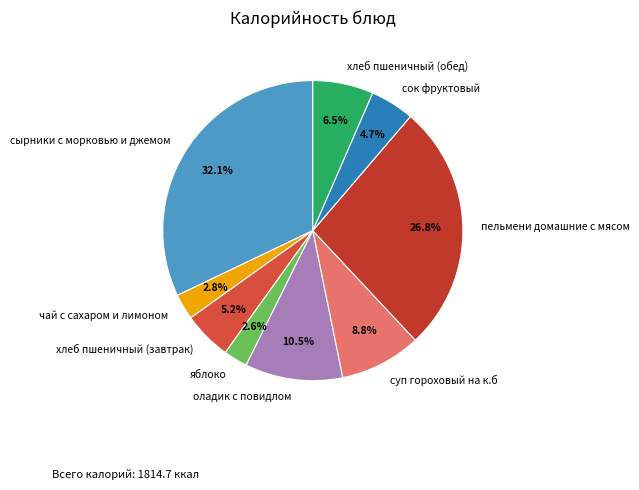

How many segments does this pie chart have?

9